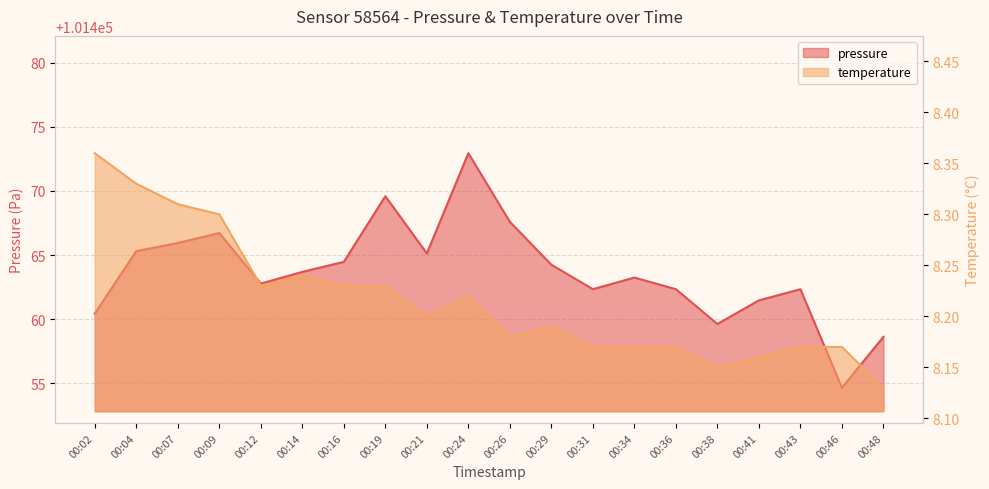

How many lines are shown in the chart?

2